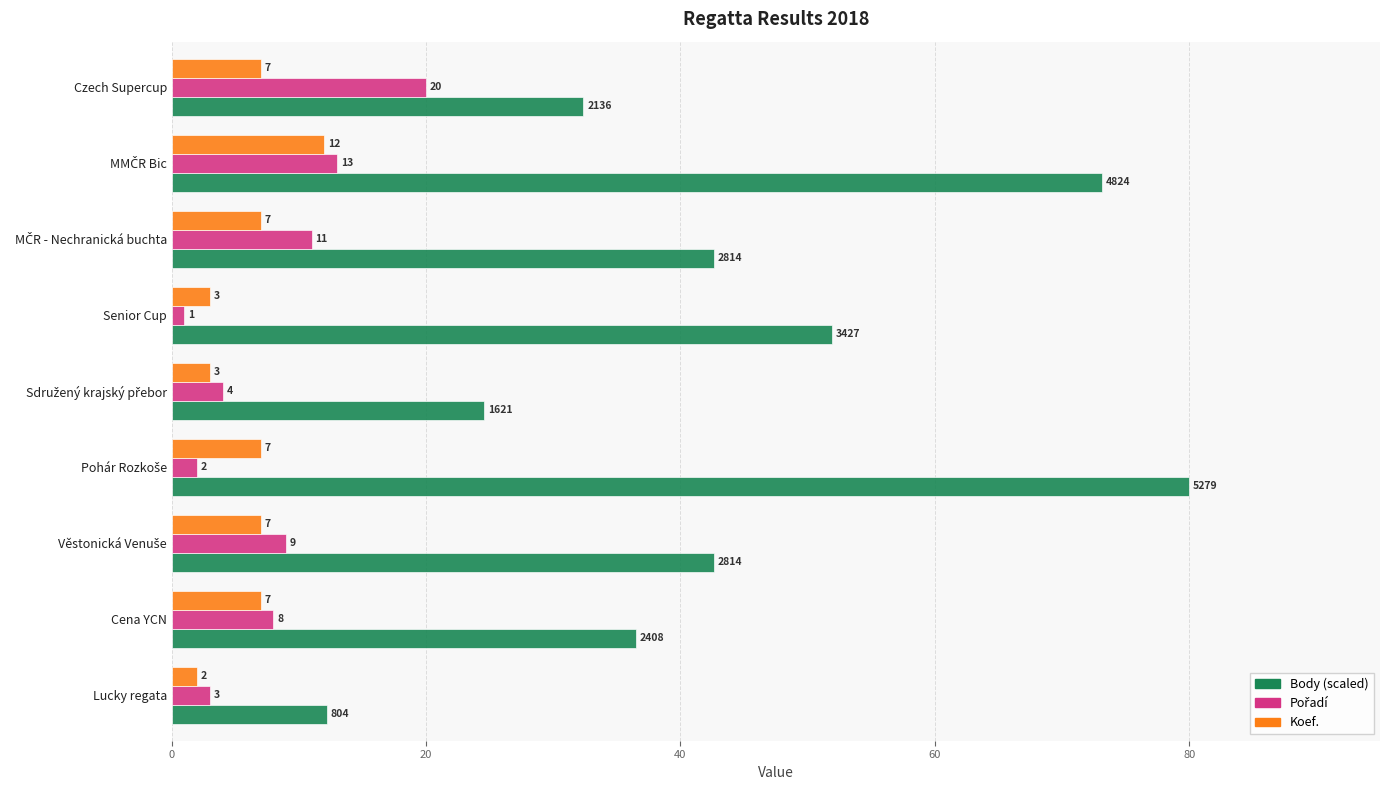

What is the maximum value shown in the chart?

80.0